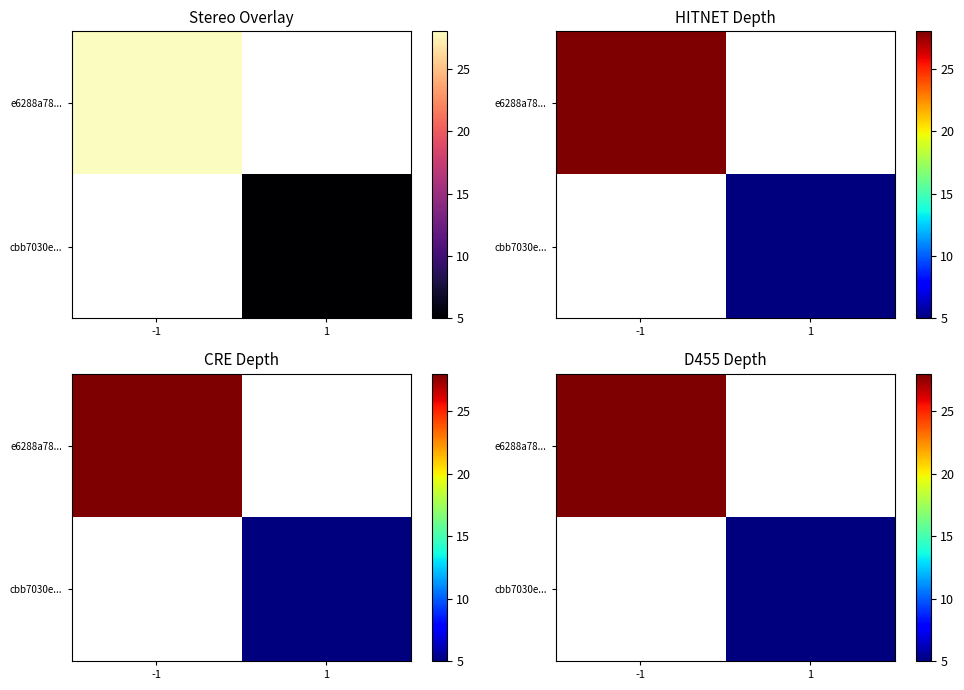

What is the difference between the highest and lowest values at 1?

5